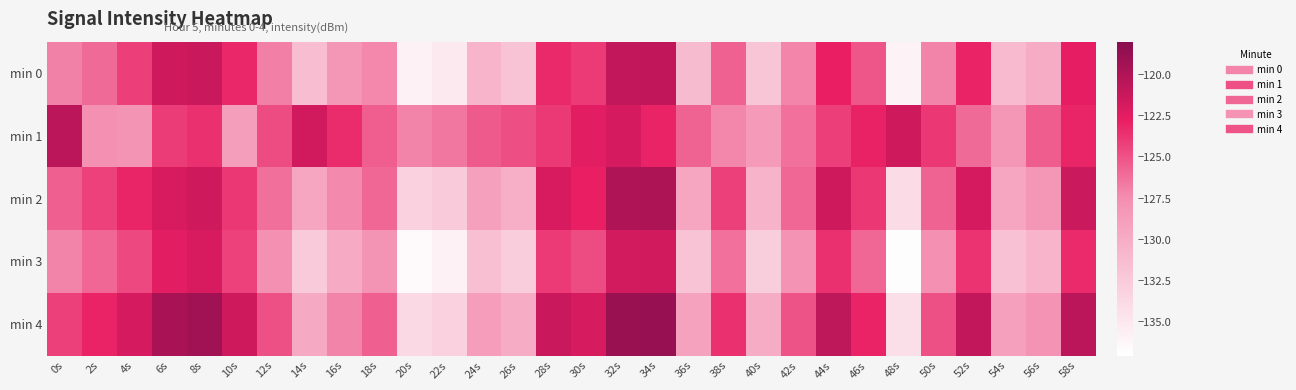

Between 42s and 54s, which is larger?

42s